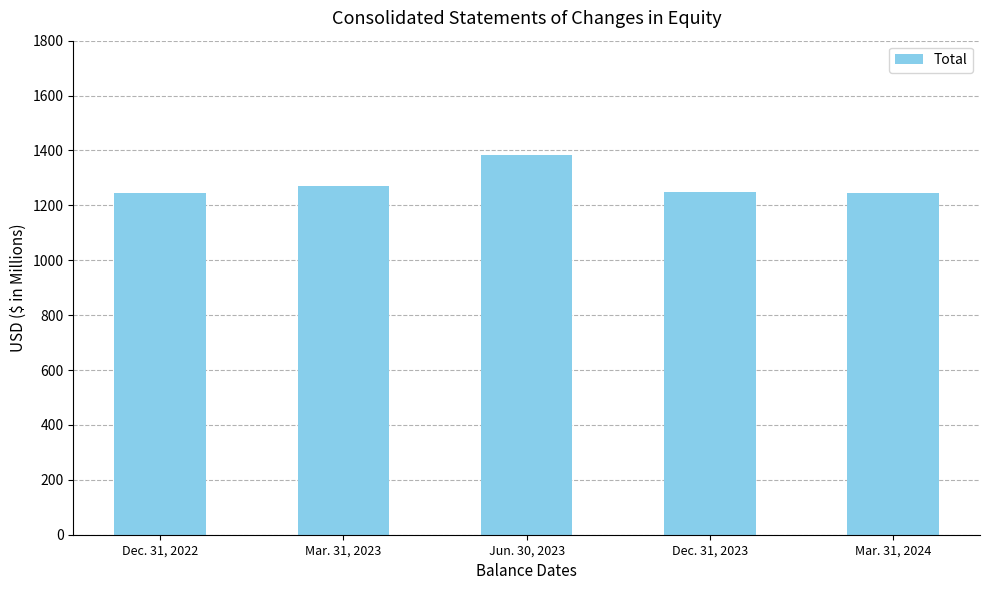

List the labels in order of value, largest first.

Jun. 30, 2023, Mar. 31, 2023, Dec. 31, 2023, Dec. 31, 2022, Mar. 31, 2024